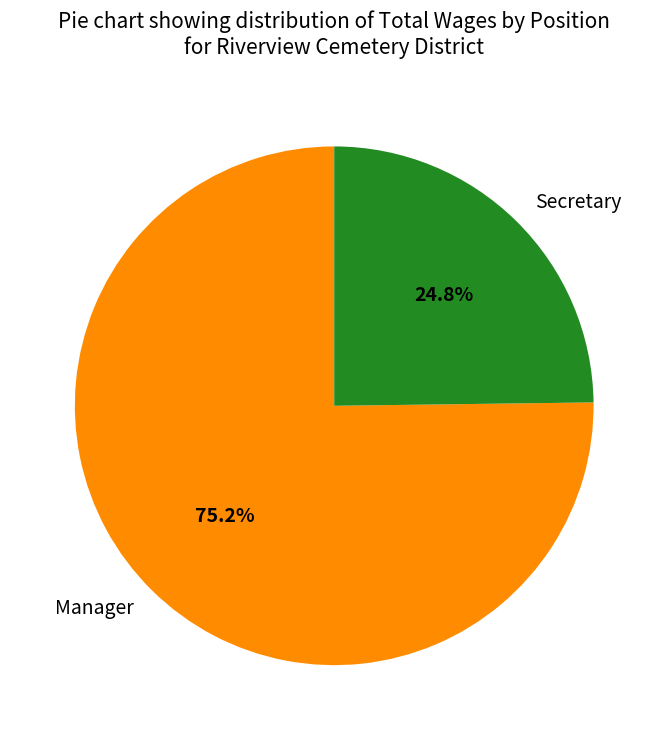

Which category has the biggest portion of the pie?

Manager